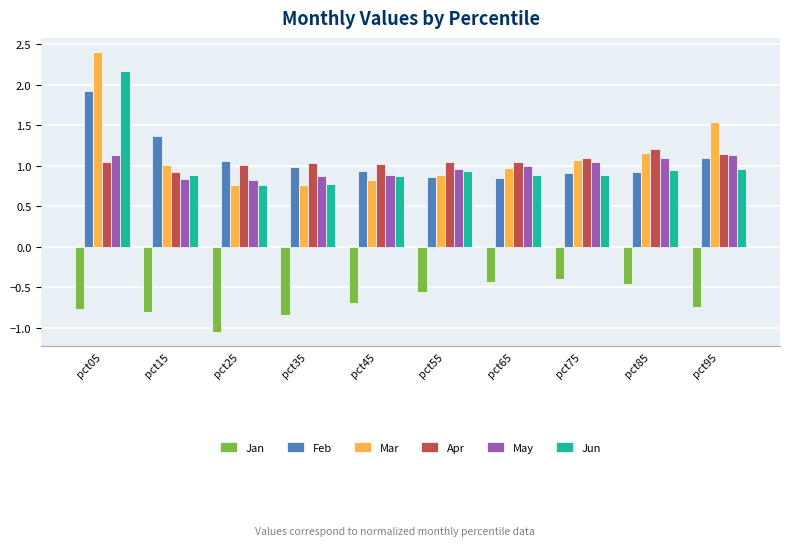

What is the difference between the maximum and minimum values in the Mar series?

1.6